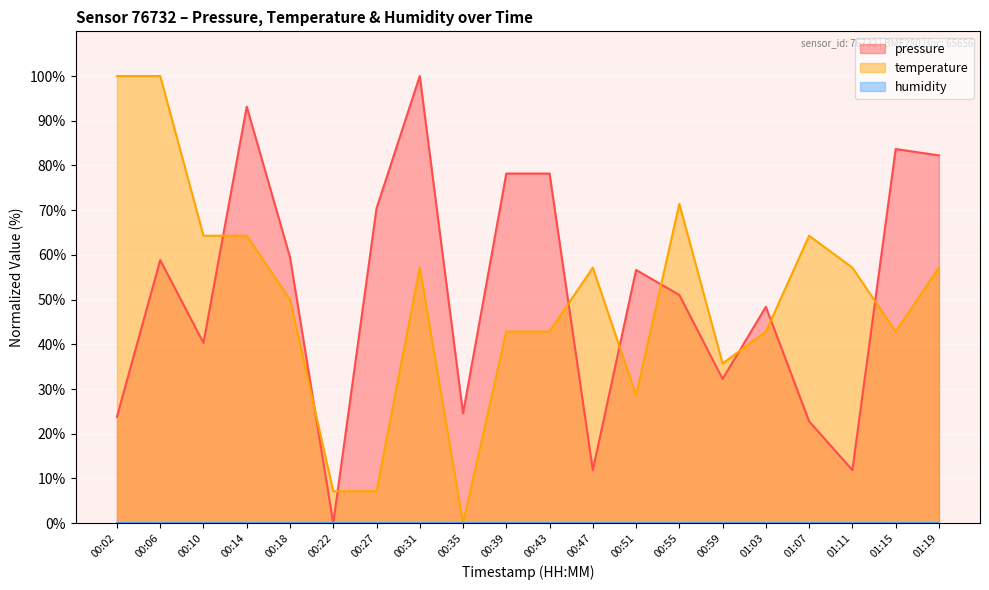

Between 00:14 and 00:55, which series saw the biggest shift?

pressure